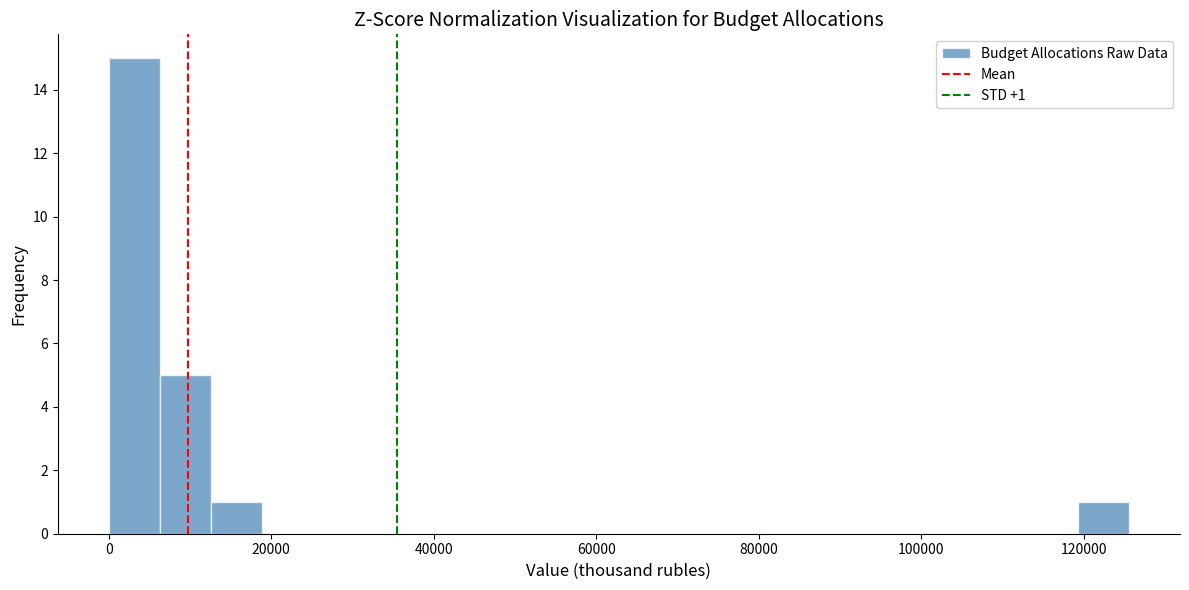

Read against the x-axis, roughly where is the centre of the tallest bar?

4000